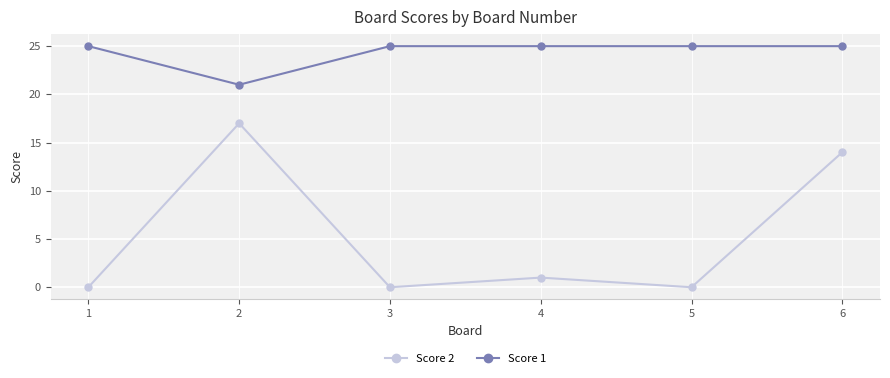

True or false: Score 2 and Score 1 cross at least once.

False